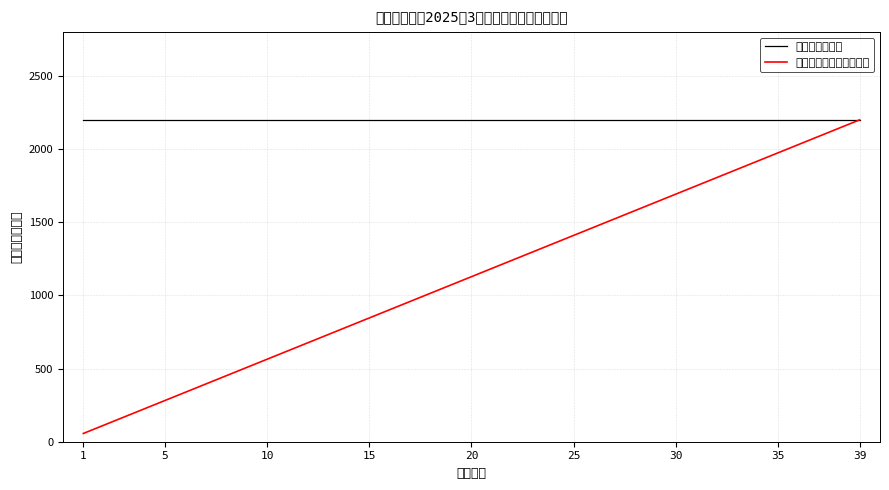

What is the highest value of the 累计补贴趋势（归一化） series?

2200.0